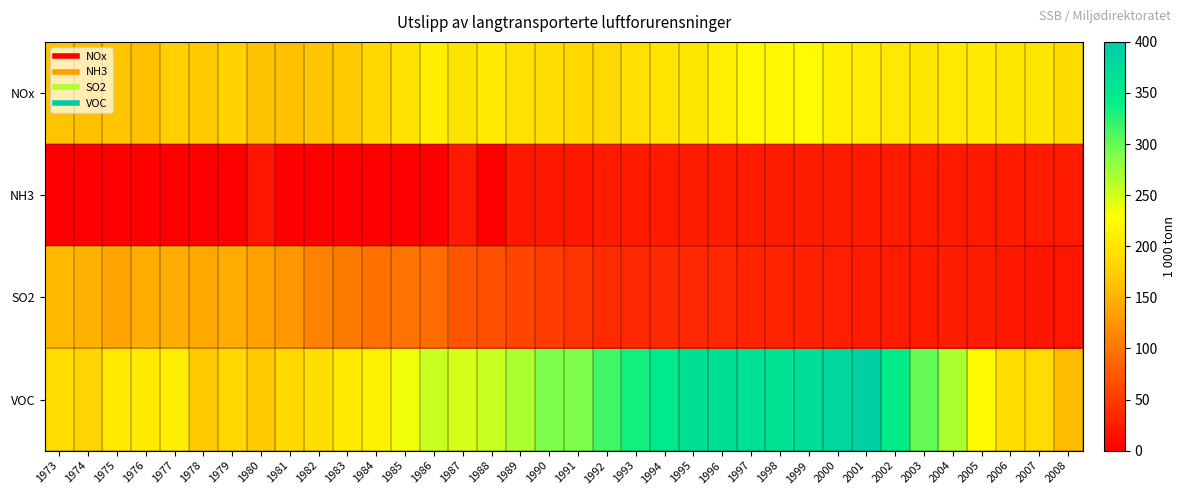

Which has a higher value, 1982 or 1983?

1983